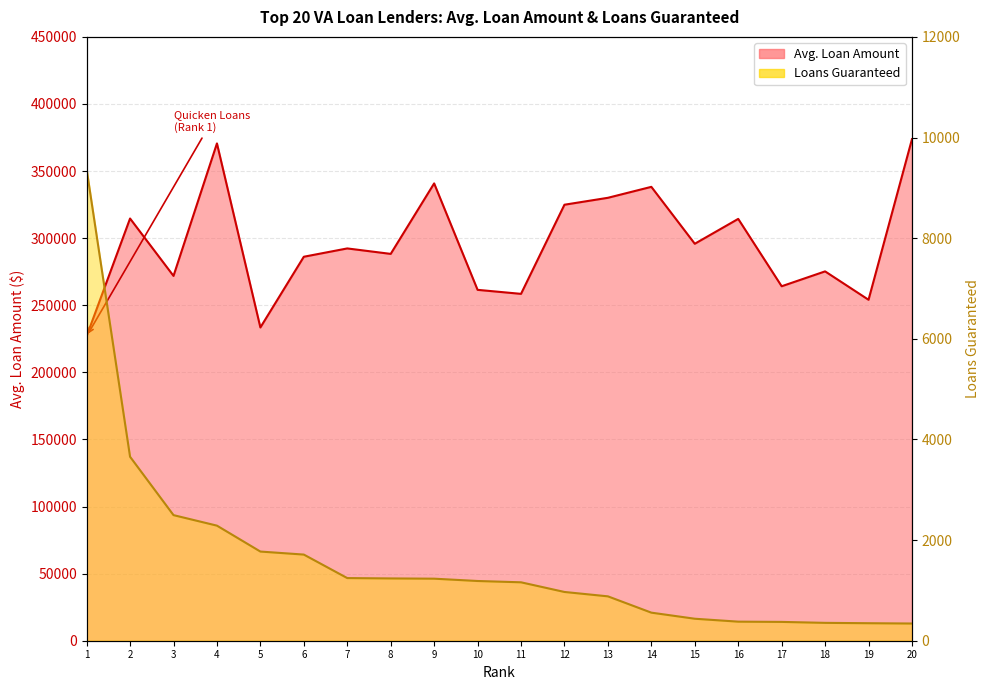

How many values in the Loans Guaranteed series are below 1187?

10